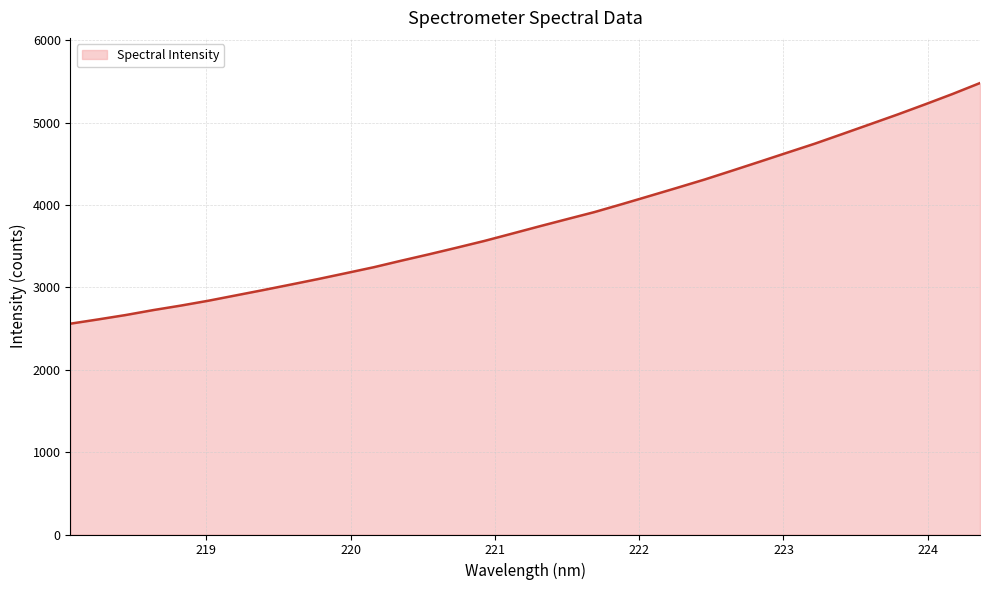

What is the greatest value displayed?

5481.9